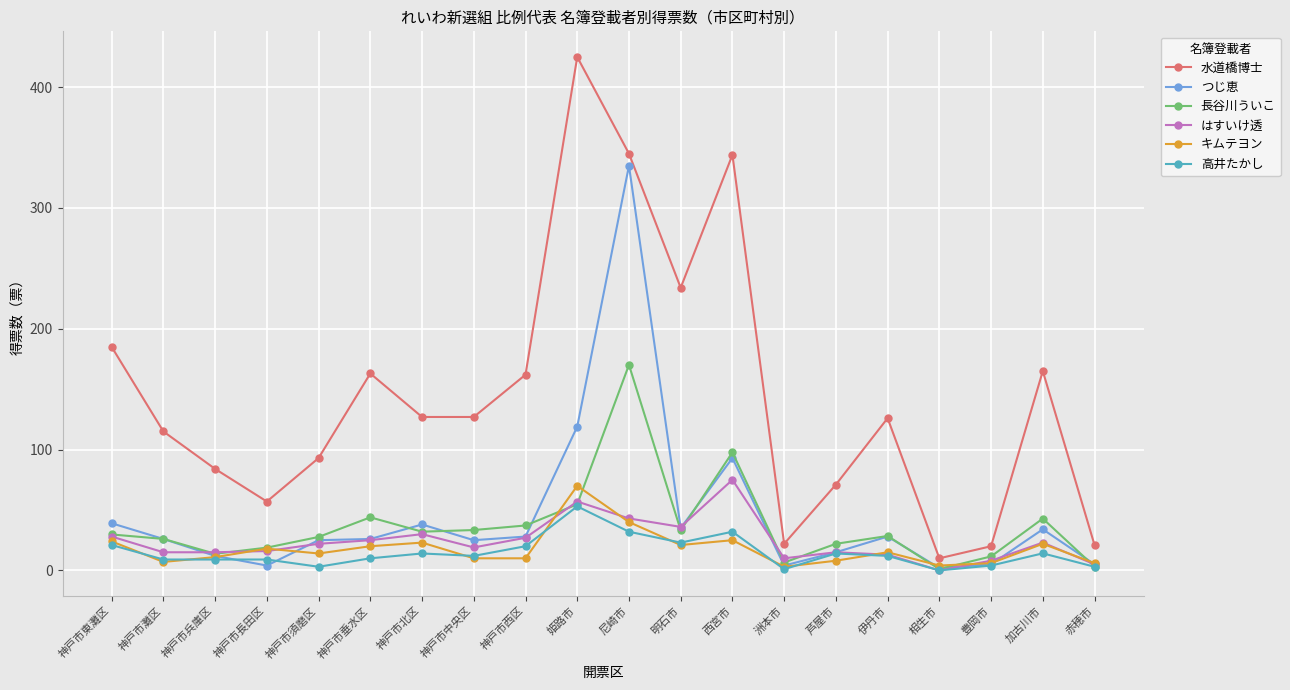

Between 神戸市灘区 and 赤穂市, which series saw the biggest shift?

水道橋博士